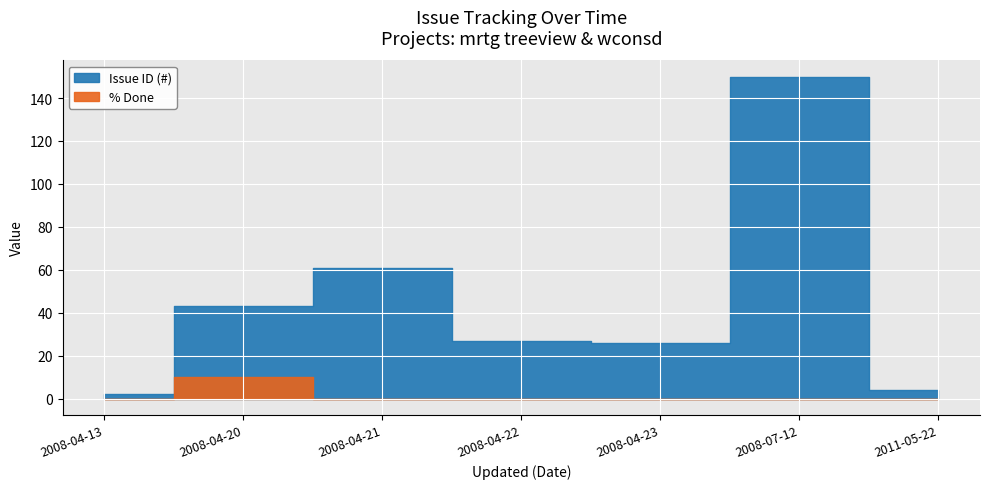

Which category has the lowest value across all series?

2008-04-13